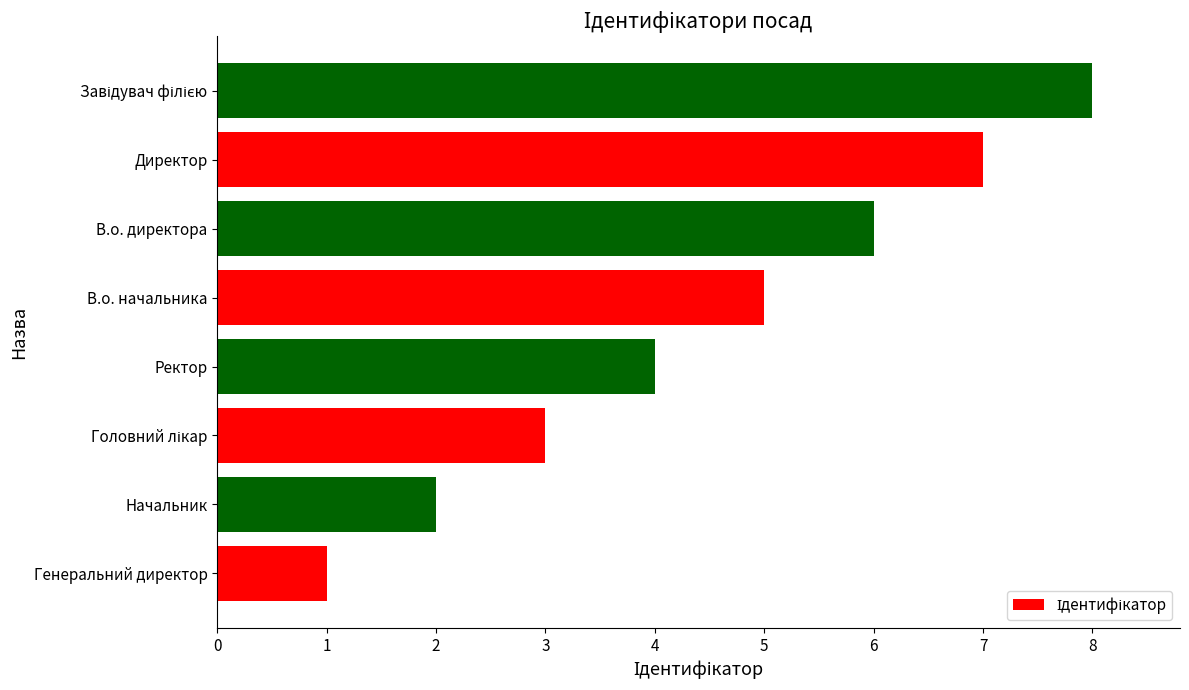

True or false: the data shows 5 at В.о. начальника.

True